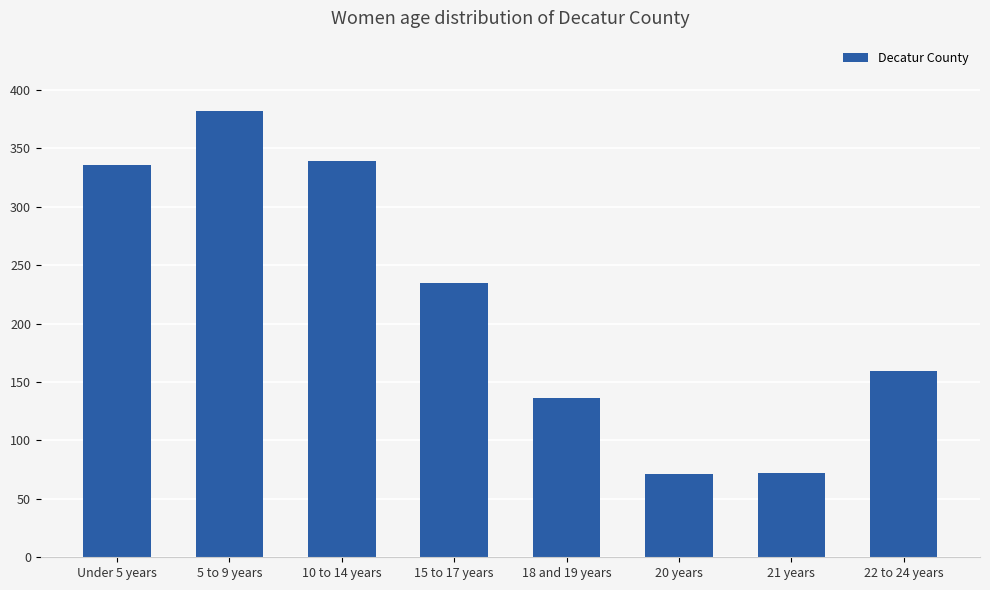

What is the ratio of the value at 22 to 24 years to the value at 21 years?

2.2